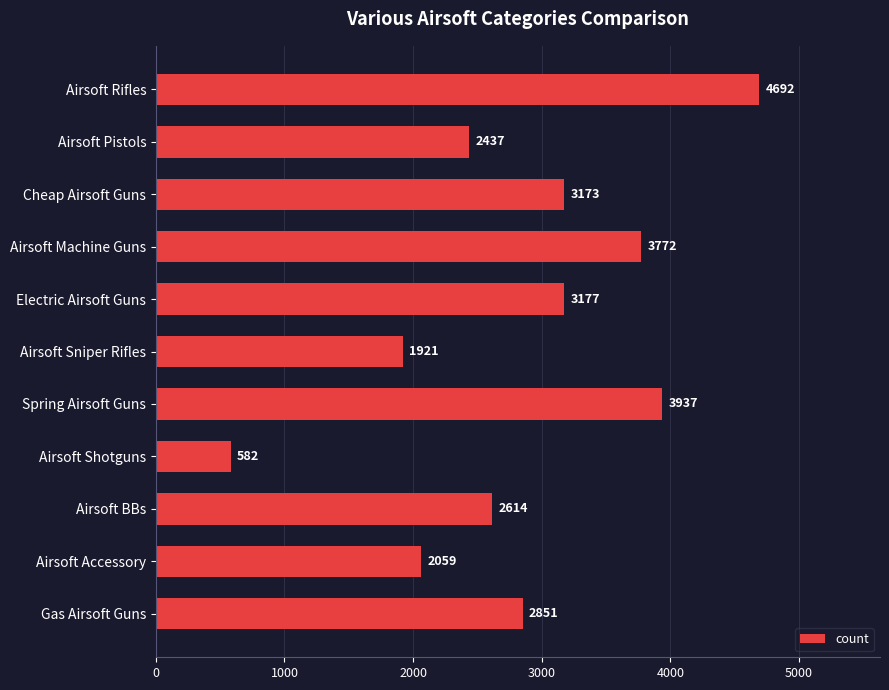

Are the bars horizontal?

Yes